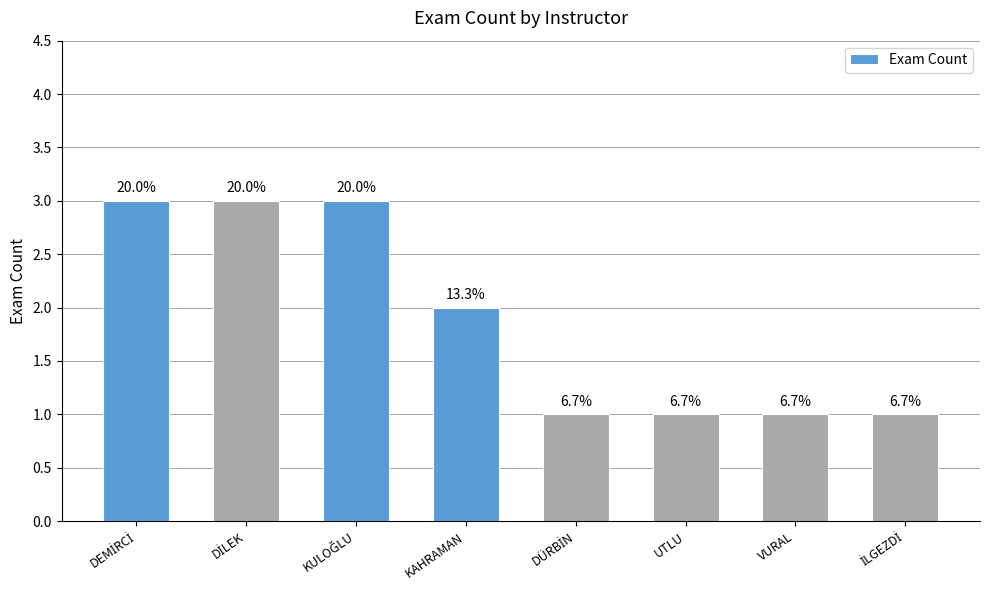

Count the values in the range 1 to 3.

8